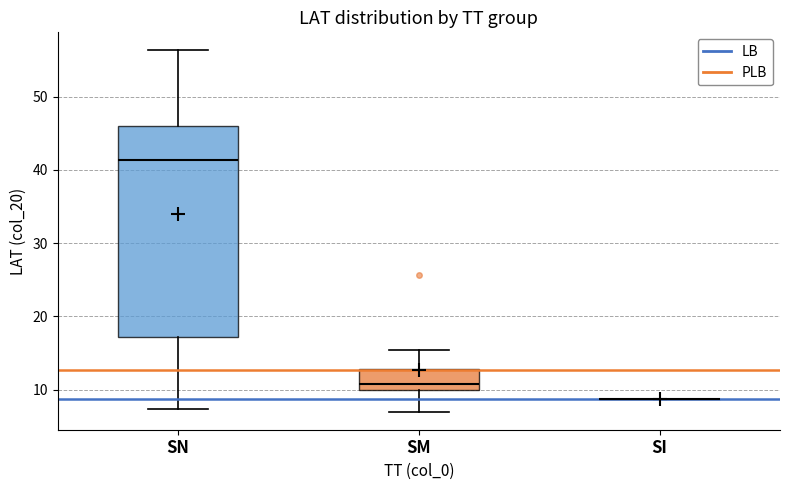

Reading left to right, read every box against the y-axis: the position of its median line, the range the box covers, and the ends of its whiskers. The values are not printed on the chart, so give them approximately, as read against the axis.

SN: median 41, box 17 to 46, whiskers 7 to 56
SM: median 11, box 10 to 13, whiskers 7 to 15
SI: box collapsed to a line at 9, whiskers 9 to 9